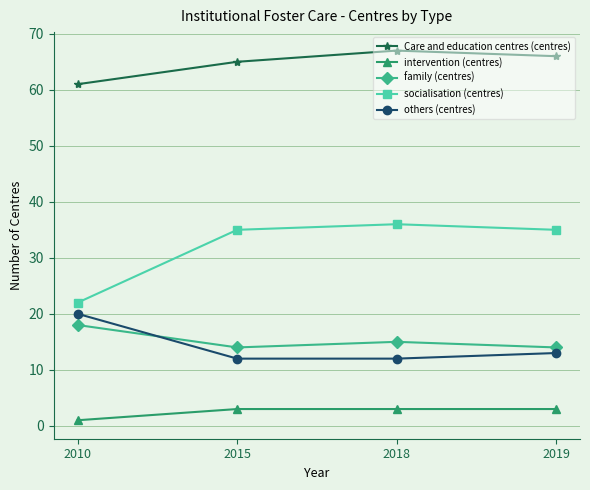

What is the average value of the socialisation (centres) series?

32